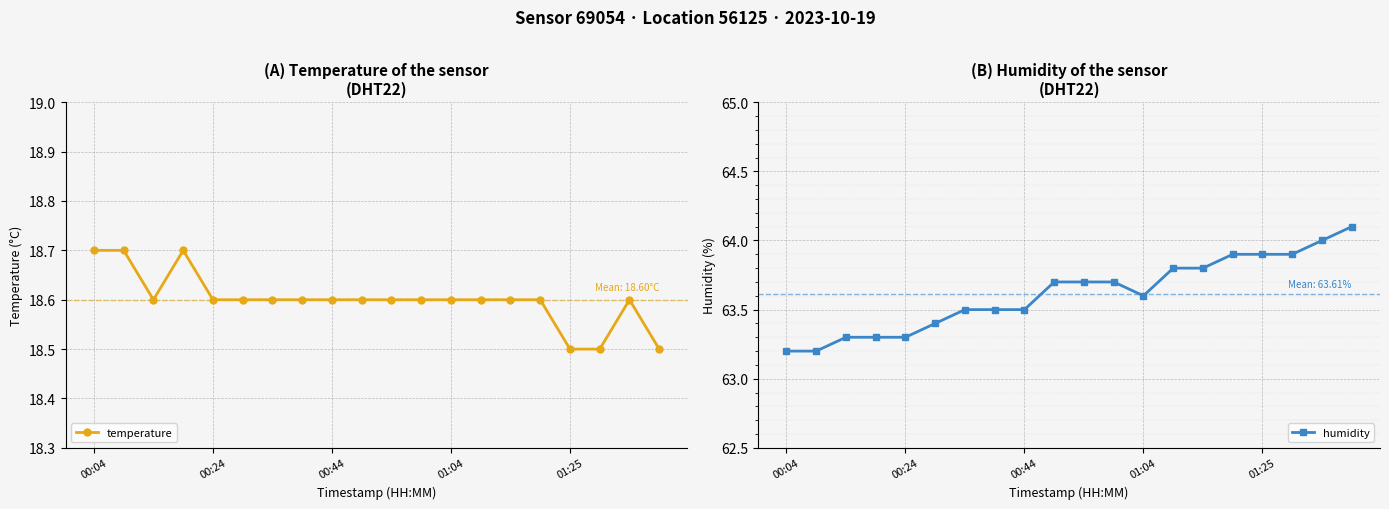

The value of humidity at 00:24 is 63.3. True or false?

True